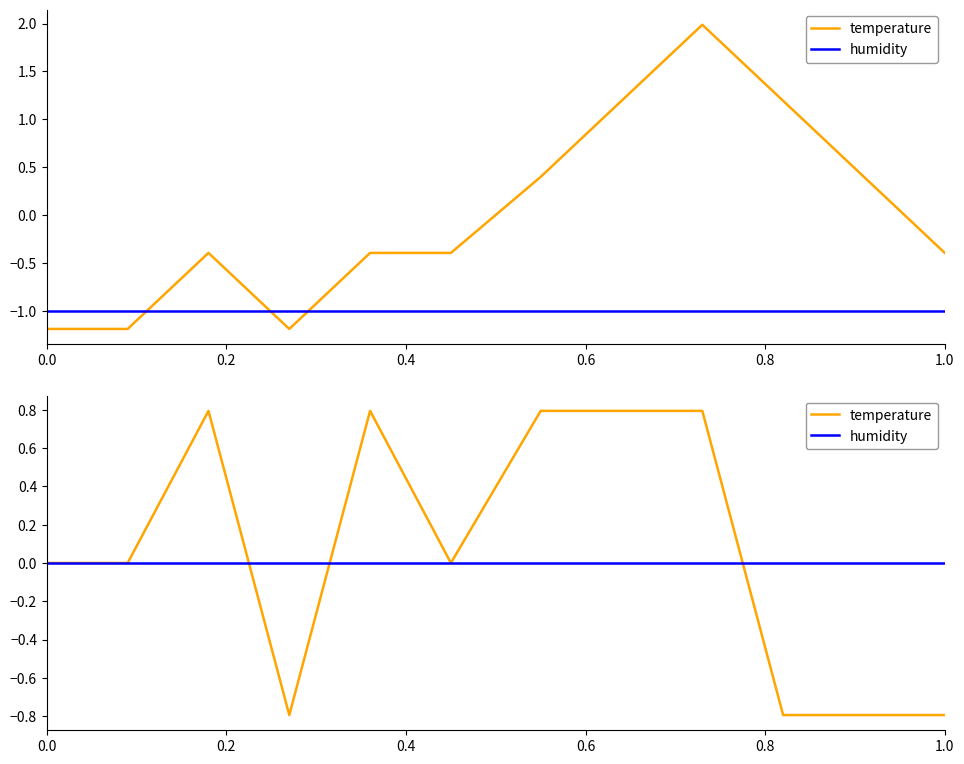

Which series has the largest range (max minus min)?

temperature